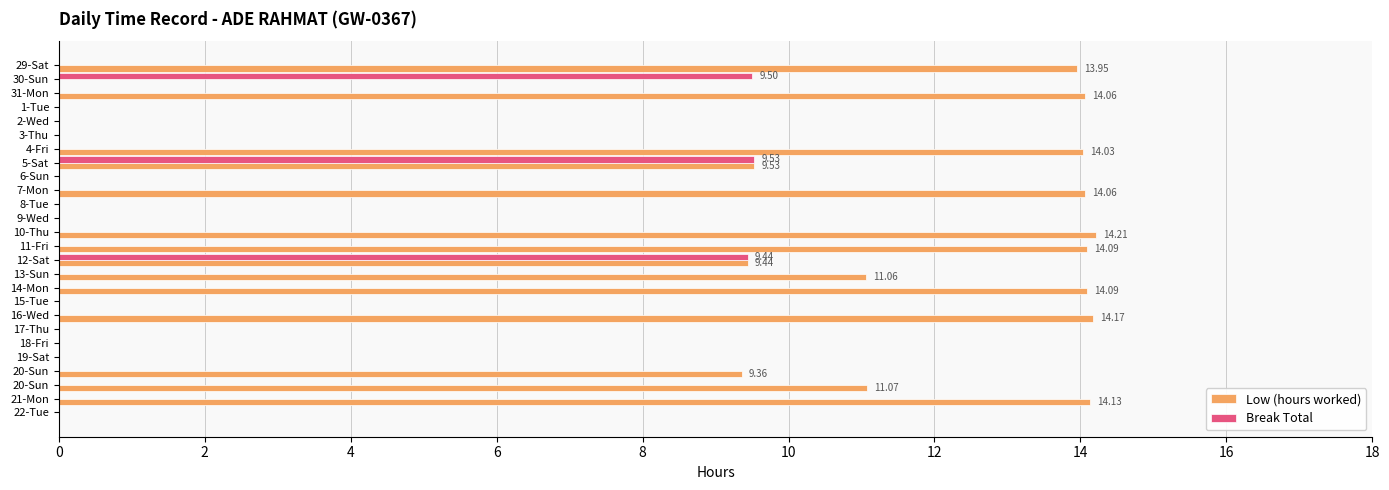

Reading left to right, what are all the values shown in this chart?

Low (hours worked): 13.9	0.0	14.1	0.0	0.0	0.0	14.0	9.5	0.0	14.1	0.0	0.0	14.2	14.1	9.4	11.1	14.1	0.0	14.2	0.0	0.0	0.0	9.4	11.1	14.1	0.0
Break Total: 0.0	9.5	0.0	0.0	0.0	0.0	0.0	9.5	0.0	0.0	0.0	0.0	0.0	0.0	9.4	0.0	0.0	0.0	0.0	0.0	0.0	0.0	0.0	0.0	0.0	0.0